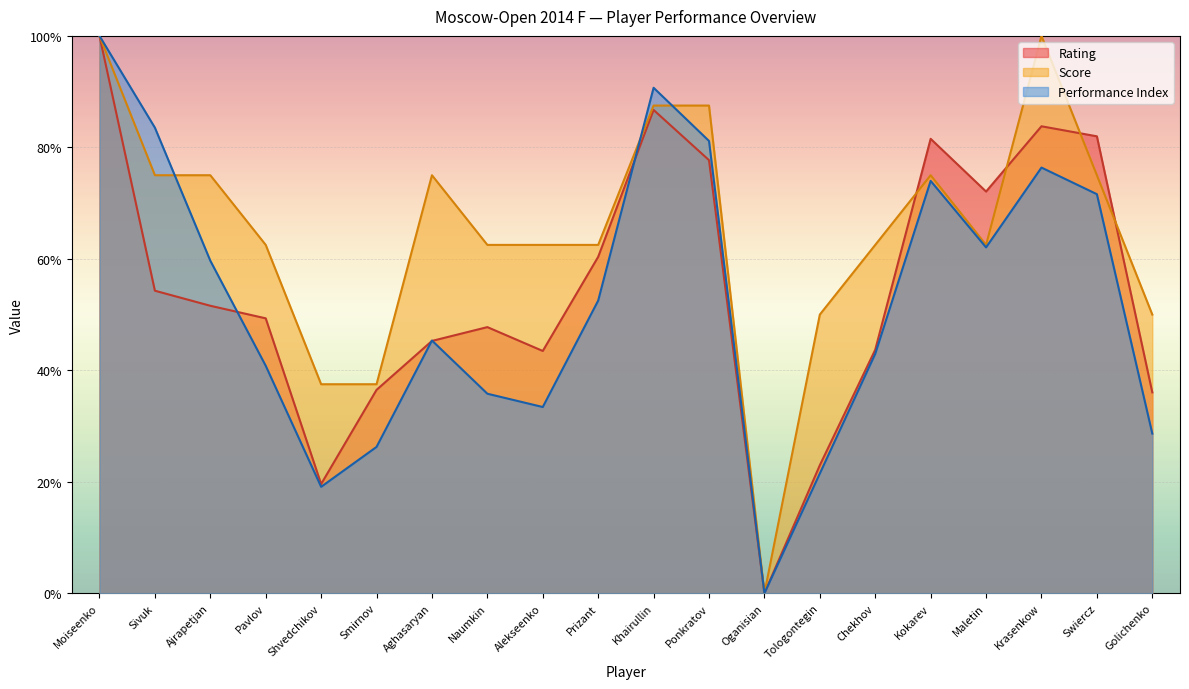

At how many categories does at least one series exceed 29?

19